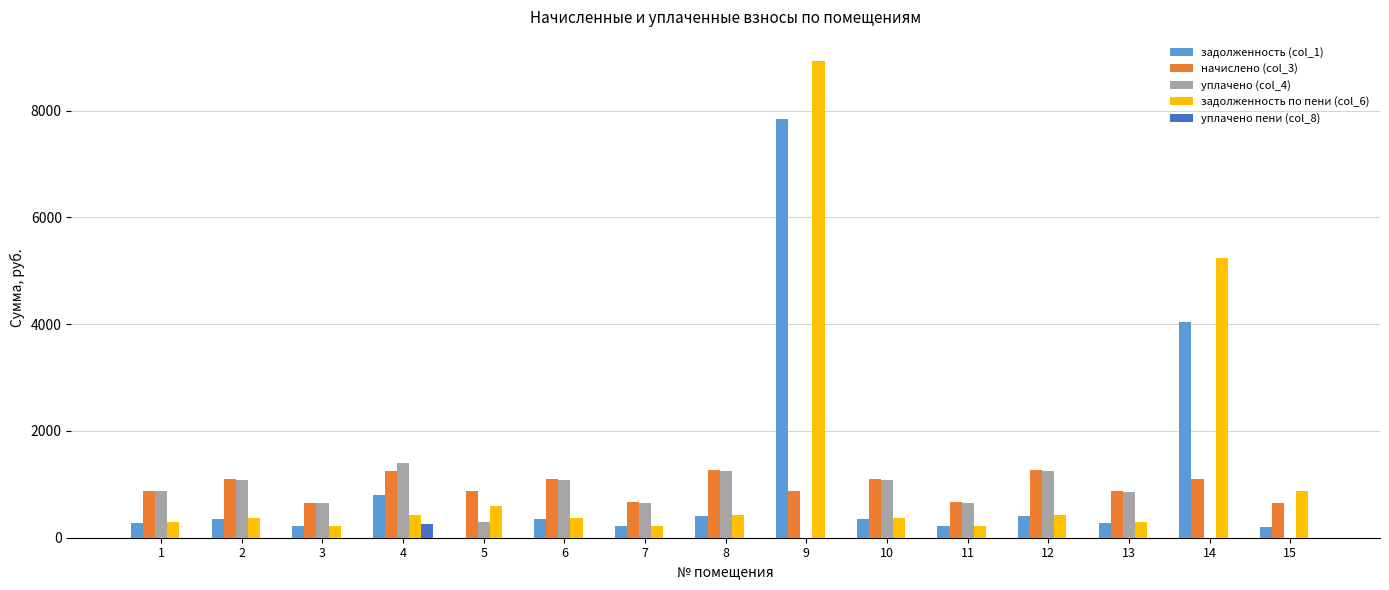

Which series changed the most between 8 and 9?

задолженность по пени (col_6)